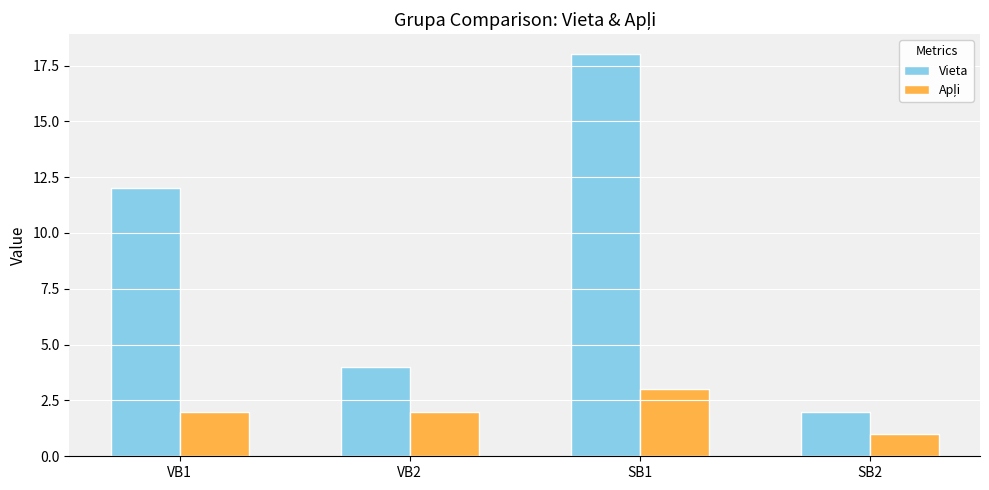

The Vieta series shows 19 at VB1. True or false?

False